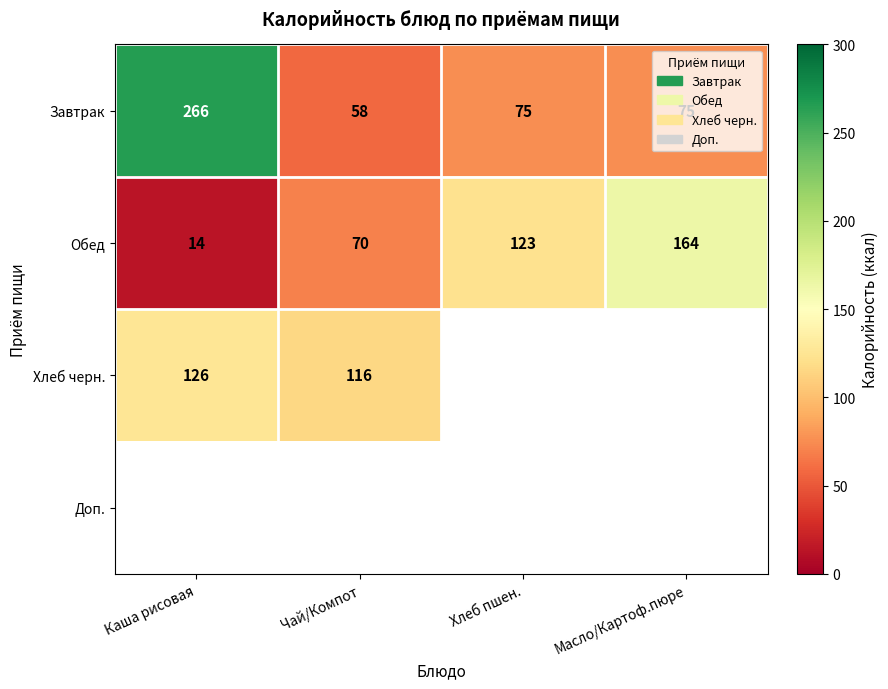

What is the sum of the Хлеб черн. values at Каша рисовая and Чай/Компот?

242